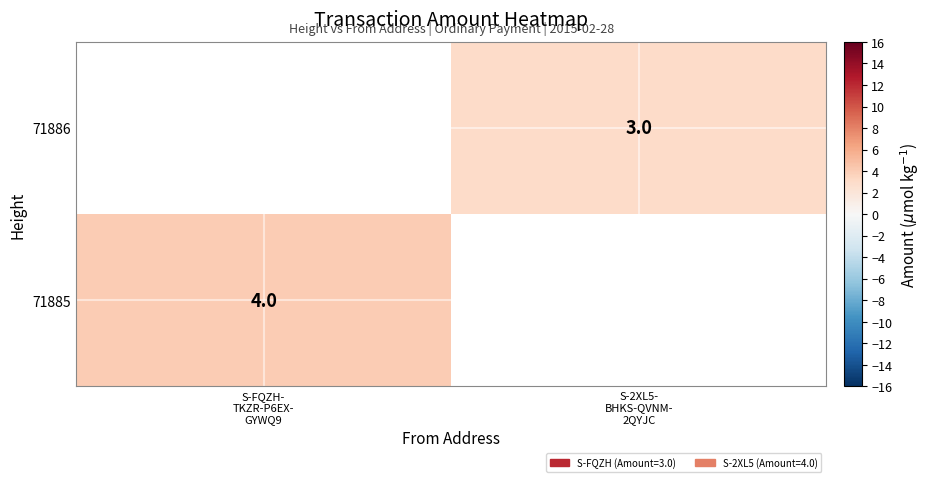

How many categories are shown in the chart?

2